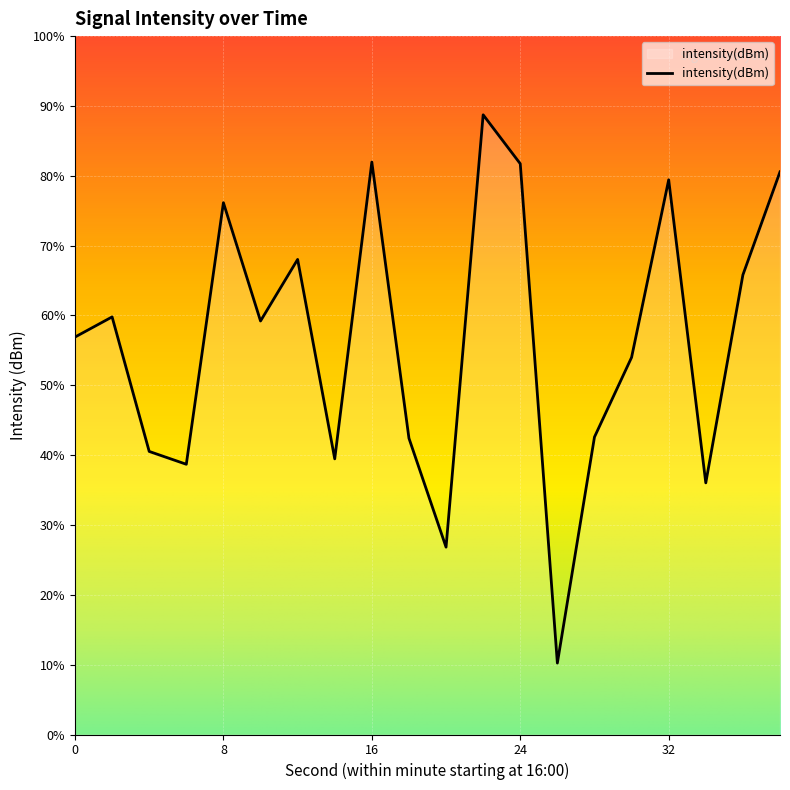

What is the change in value from 2 to 10?

-0.2